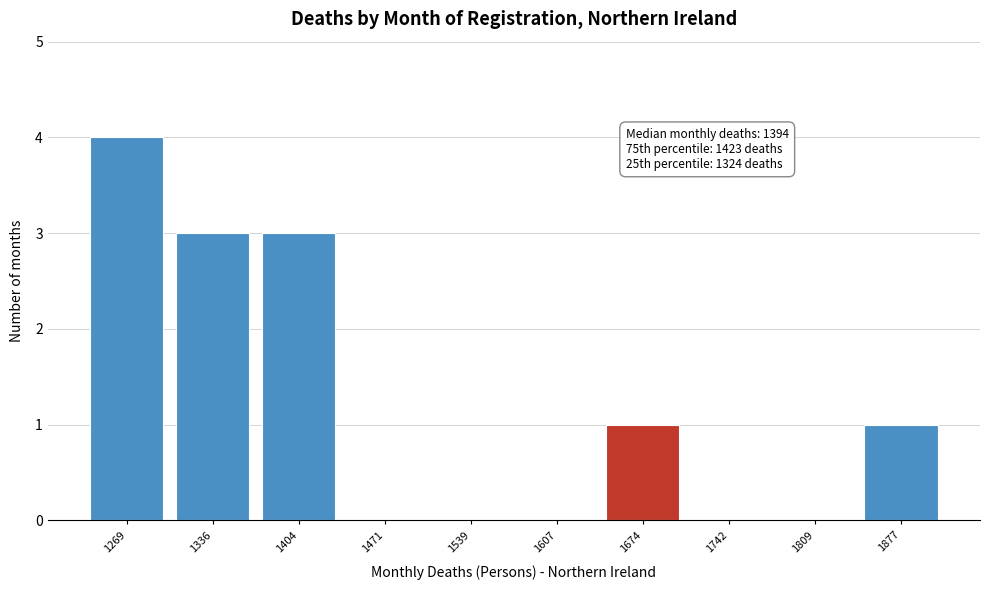

Reading left to right, transcribe all the data shown in this chart.

1269=4	1336=3	1404=3	1471=0	1539=0	1607=0	1674=1	1742=0	1809=0	1877=1